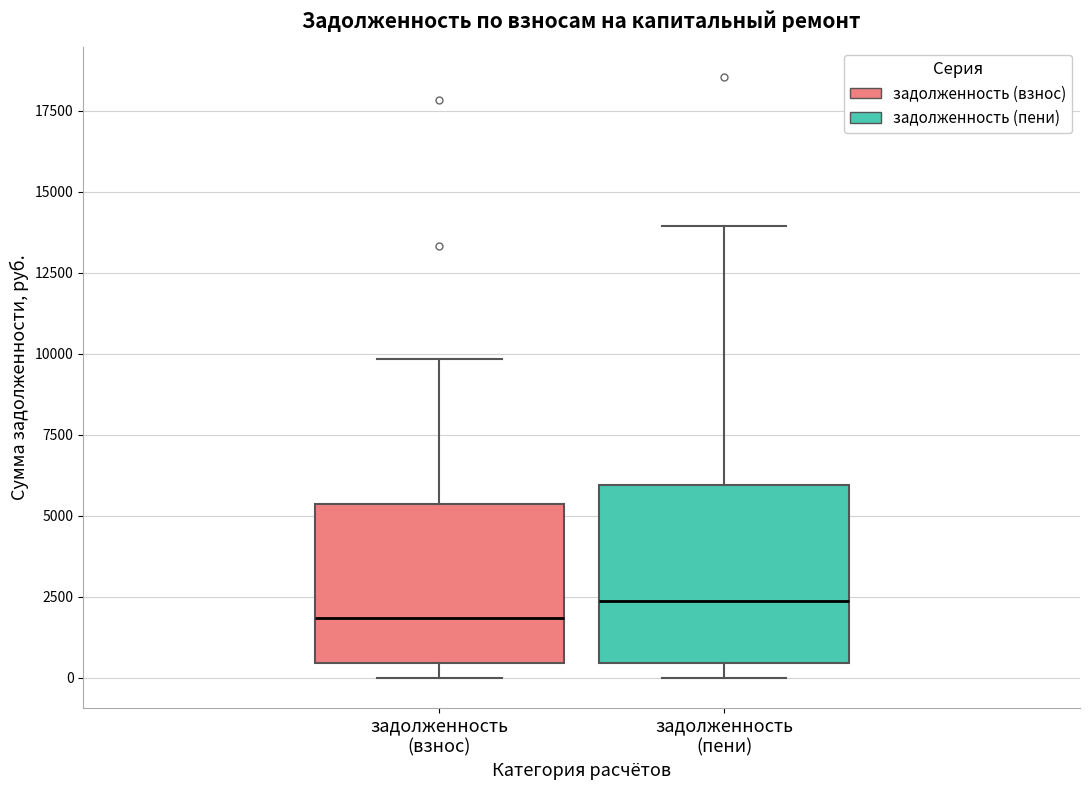

Which box has the highest median line?

задолженность (пени)